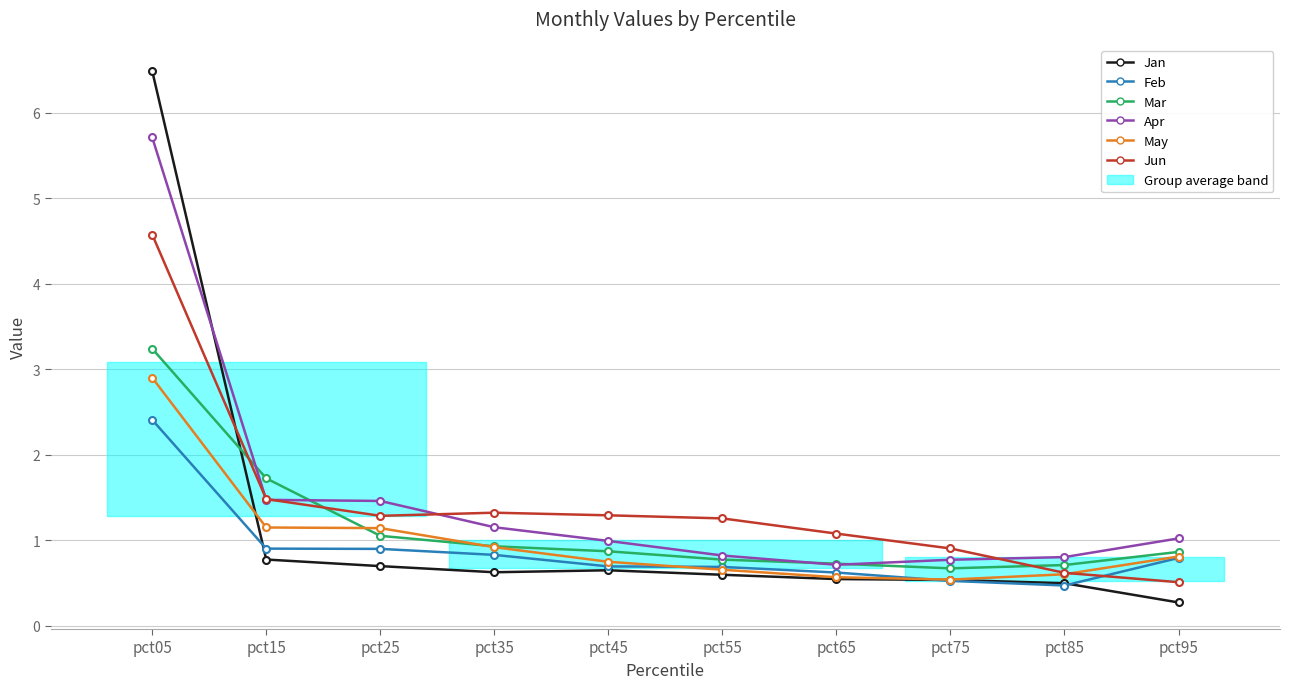

What is the maximum value for Jan?

6.5